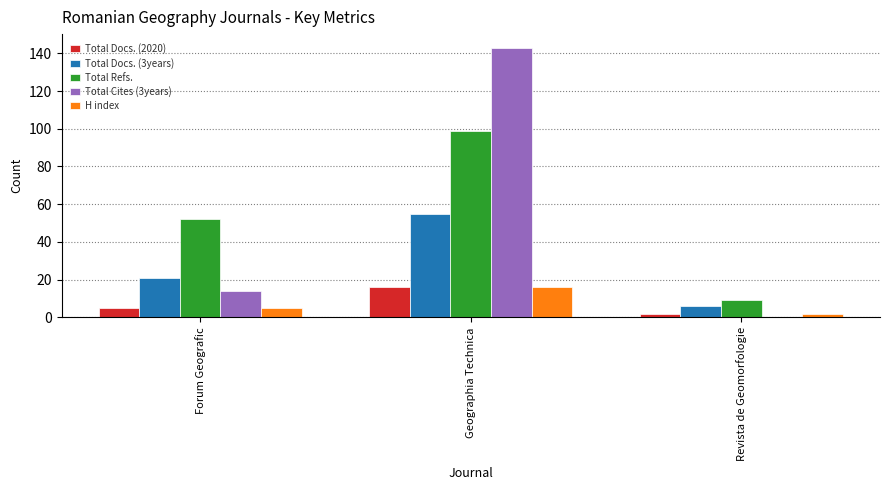

What is the sum of all Total Refs. values?

160